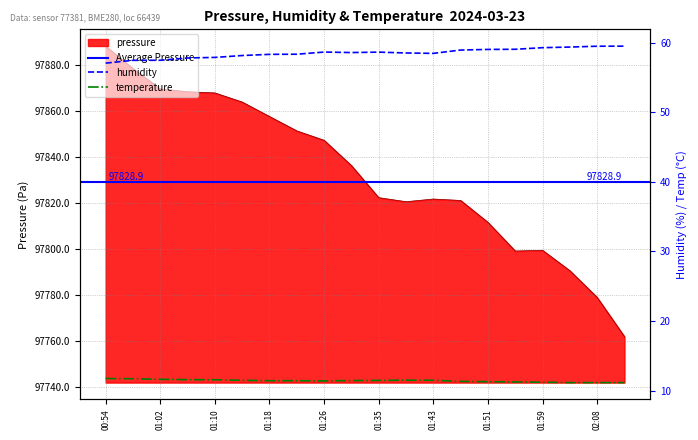

What position from the right is 01:51?

6